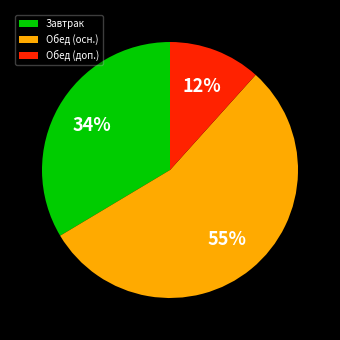

What percentage is the Обед (доп.) slice, to the nearest percent?

12%